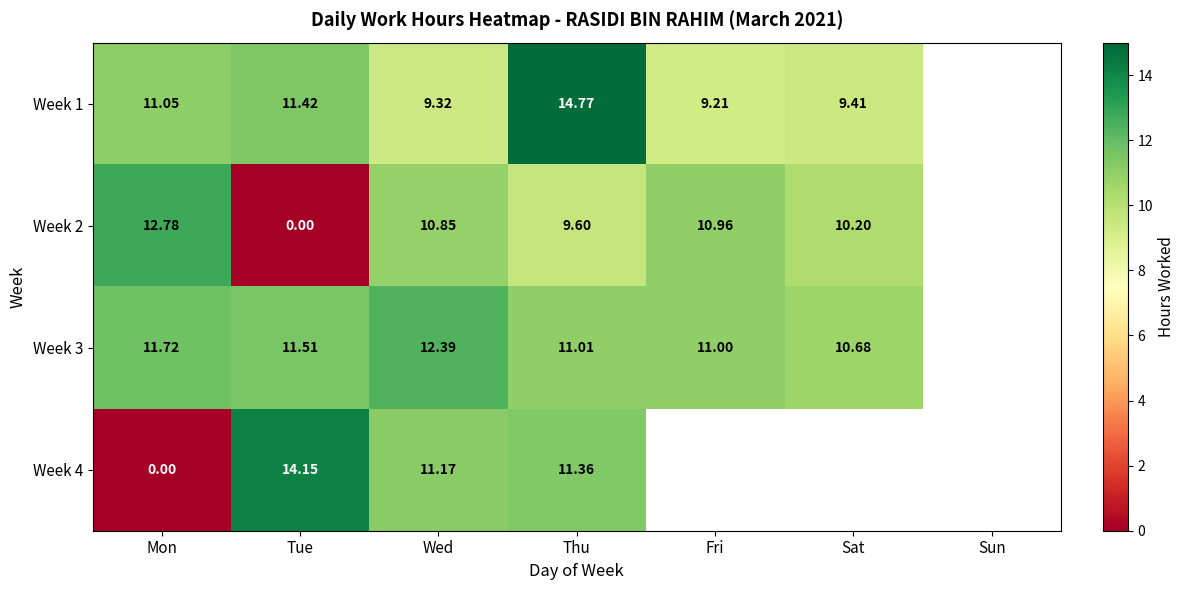

Is the value of Week 1 at Thu greater than the value of Week 2 at Mon?

Yes